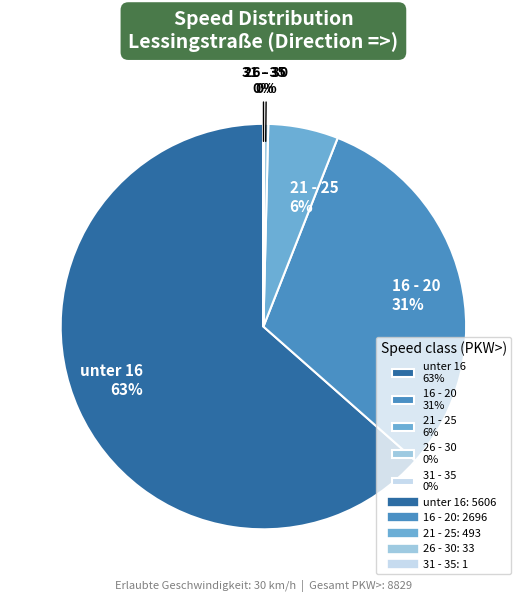

Is unter 16 63% the majority of the pie?

Yes